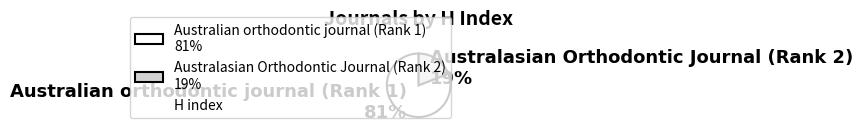

The Australasian Orthodontic Journal (Rank 2) slice represents 29% of the pie. True or false?

False